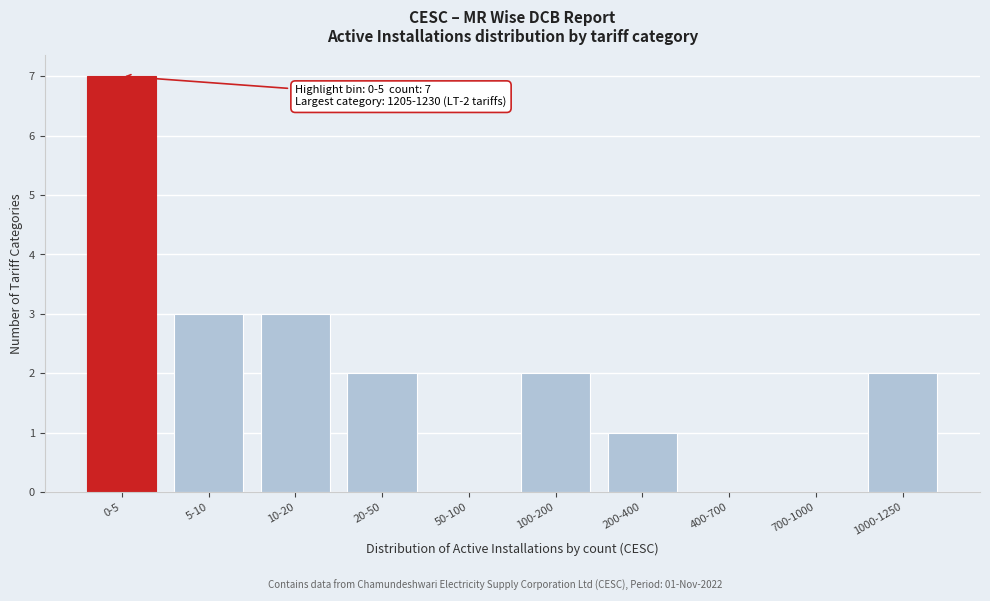

Reading left to right, list all the values displayed in this chart.

0-5=7	5-10=3	10-20=3	20-50=2	50-100=0	100-200=2	200-400=1	400-700=0	700-1000=0	1000-1250=2